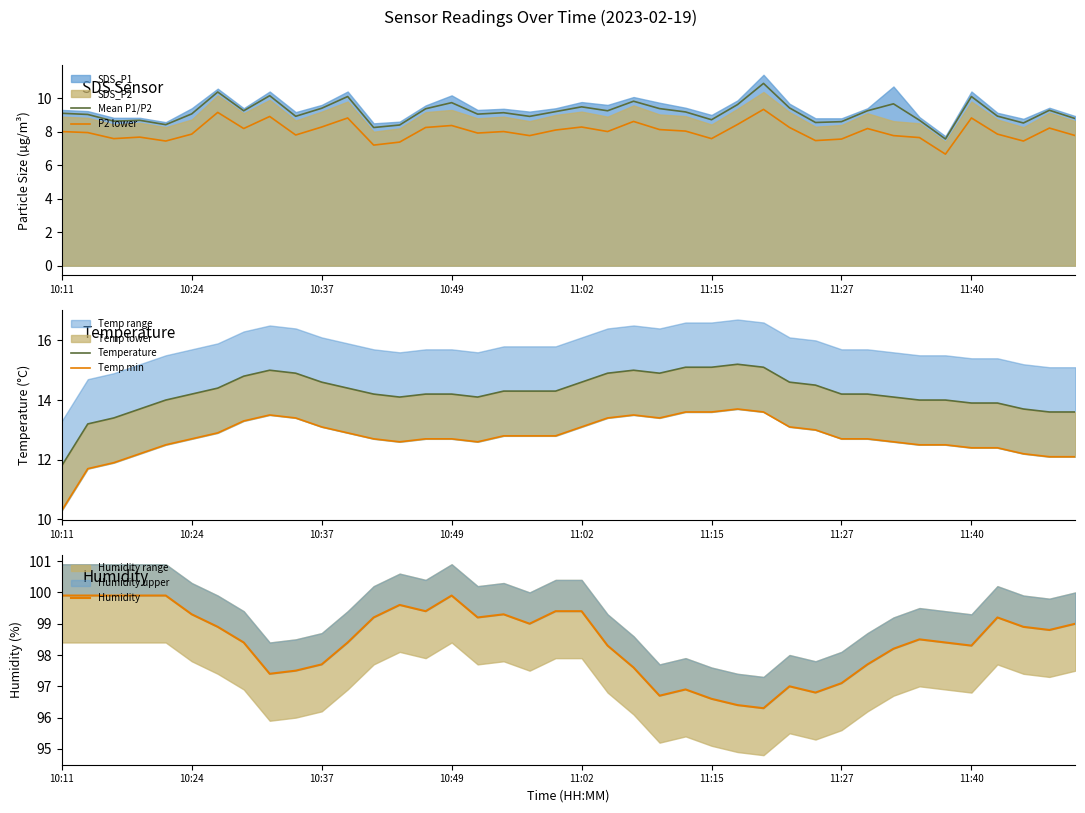

The value of P2 lower at 29 is 7.5. True or false?

True